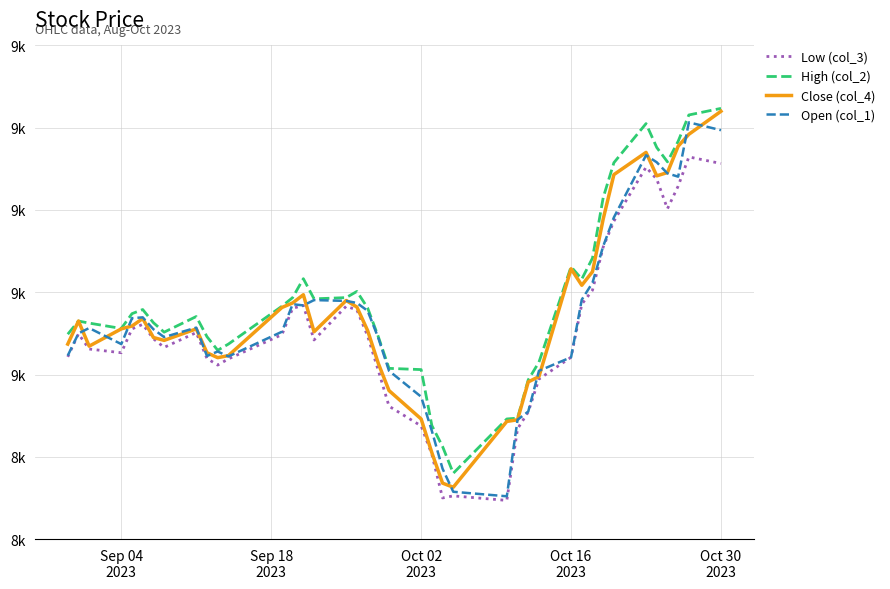

Does the chart display data point markers on the line(s)?

No